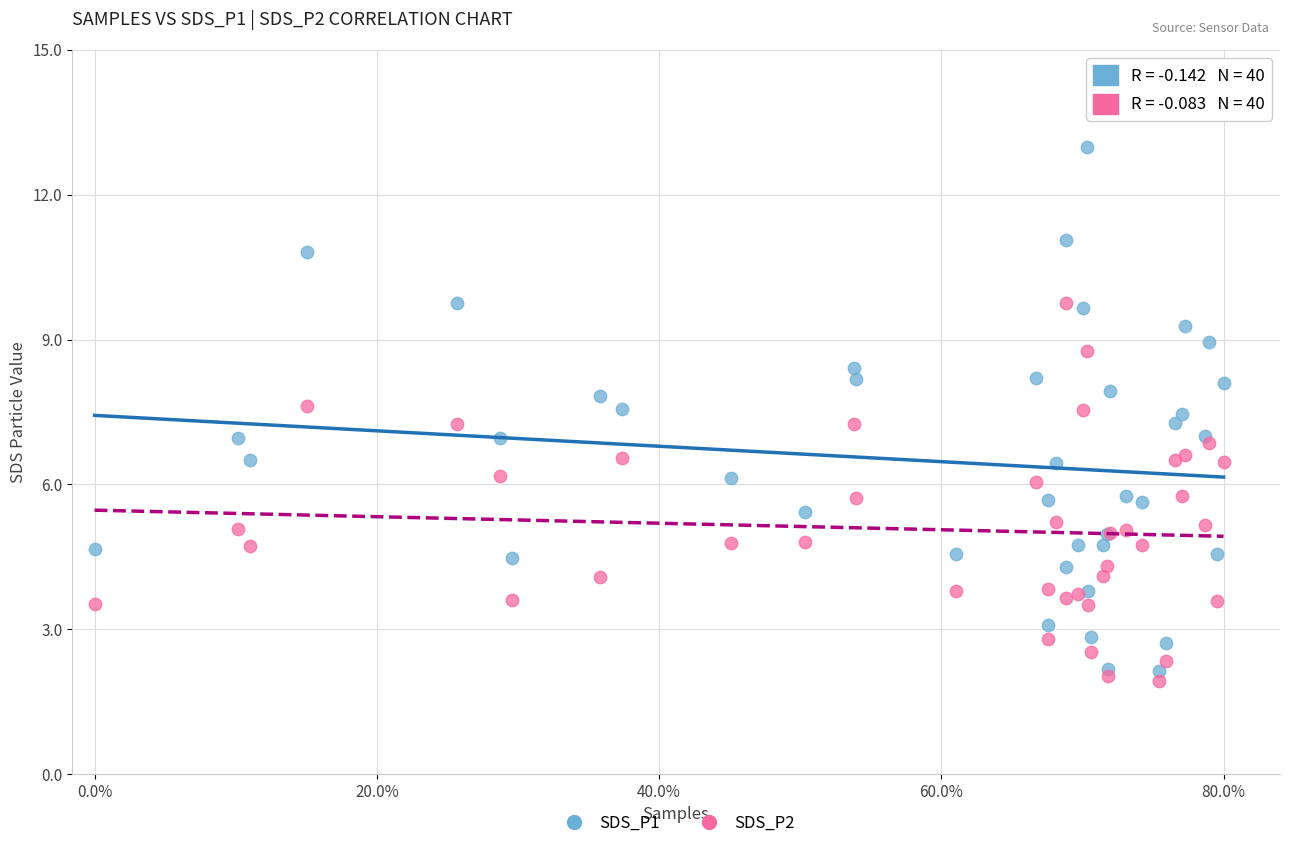

What is the X range (max minus min) for the scatter plot?

1.0